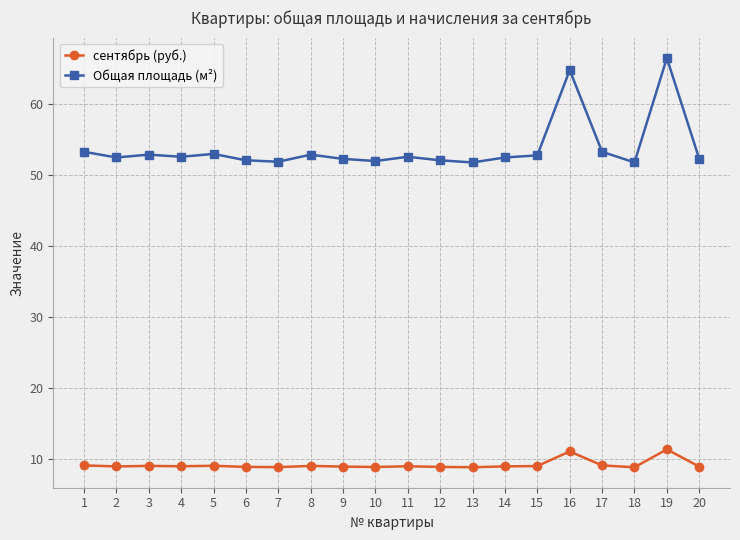

The сентябрь (руб.) series shows 11.4 at 19. True or false?

True